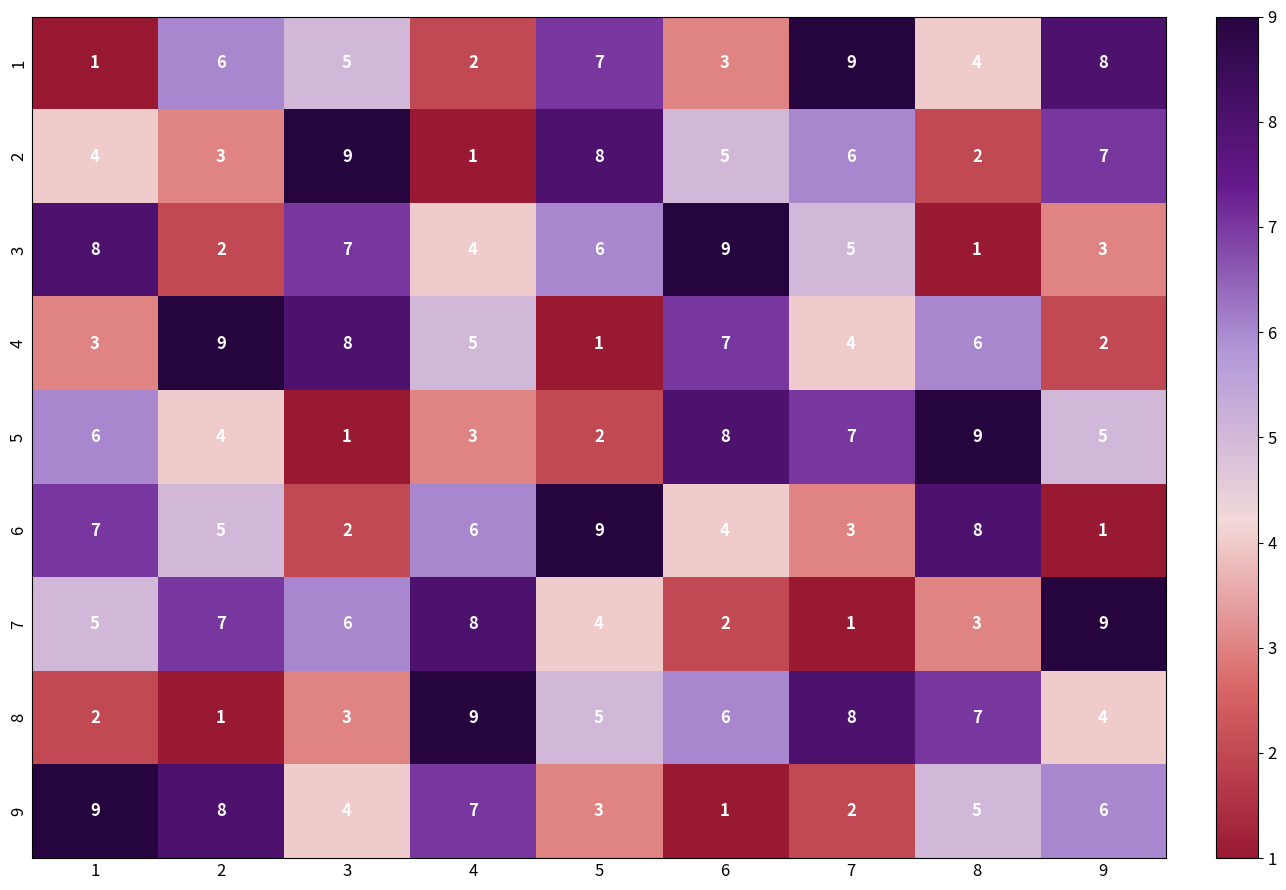

How many categories are shown in the chart?

9